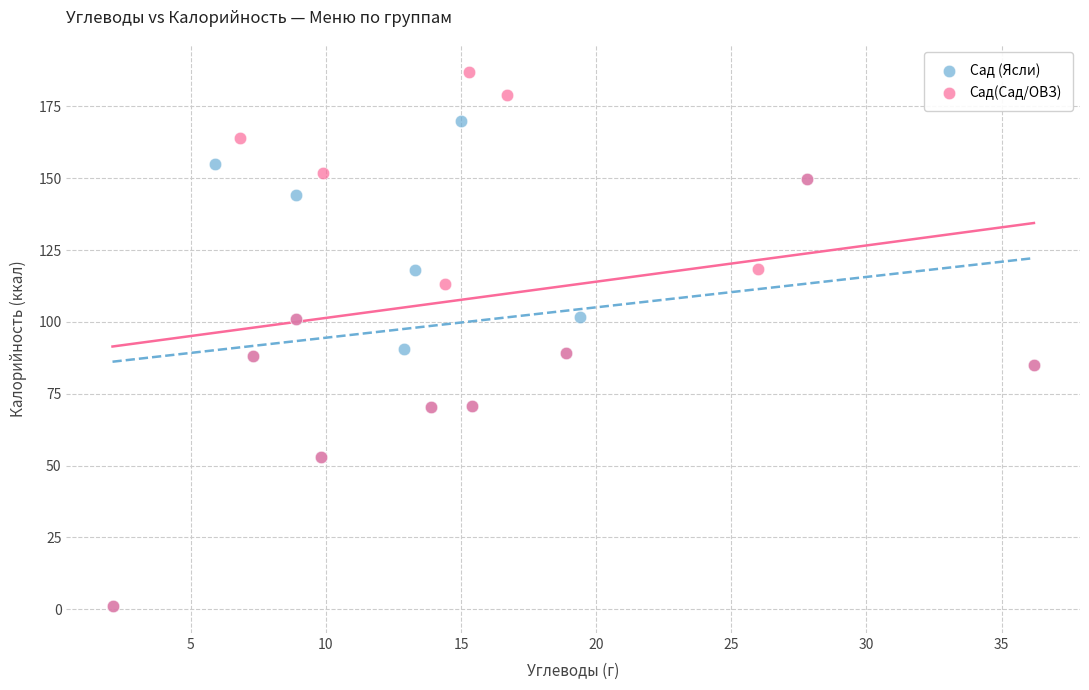

Which series contains the highest Y value?

Сад(Сад/ОВЗ)